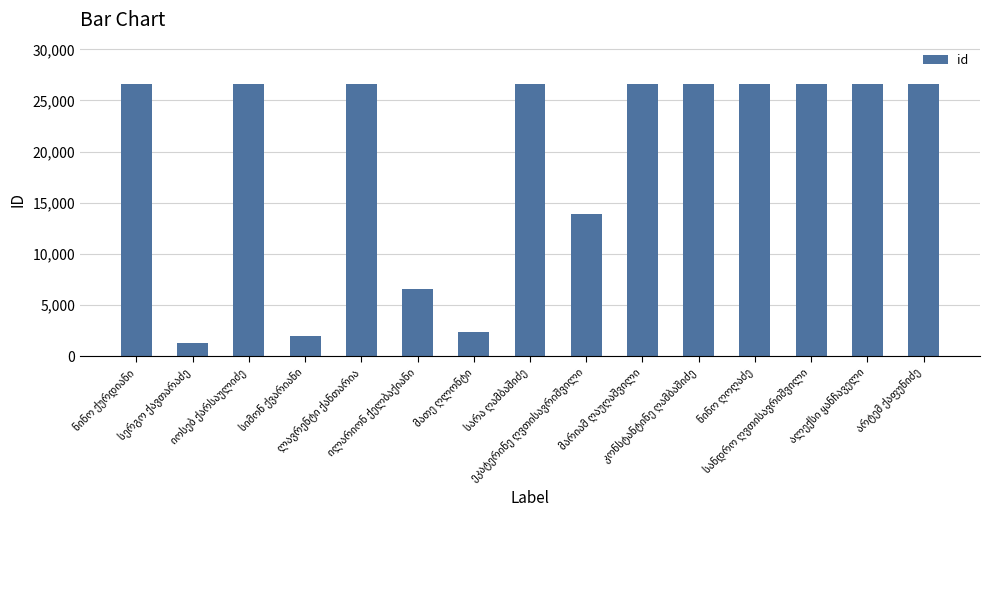

What is the value of the 8th bar from the left?

26652